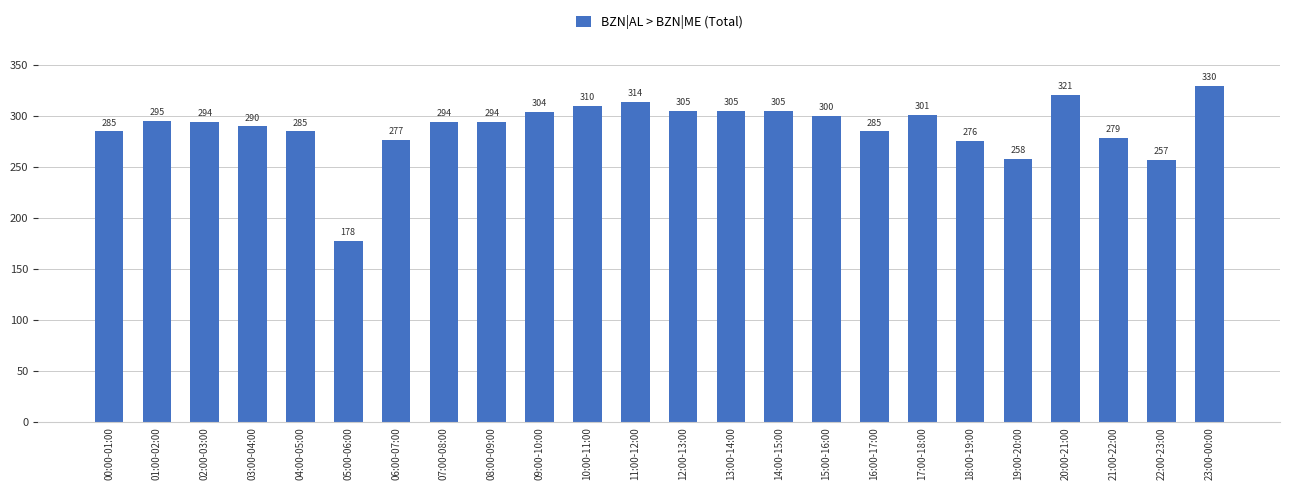

What is the value of the 21st bar from the left?

321